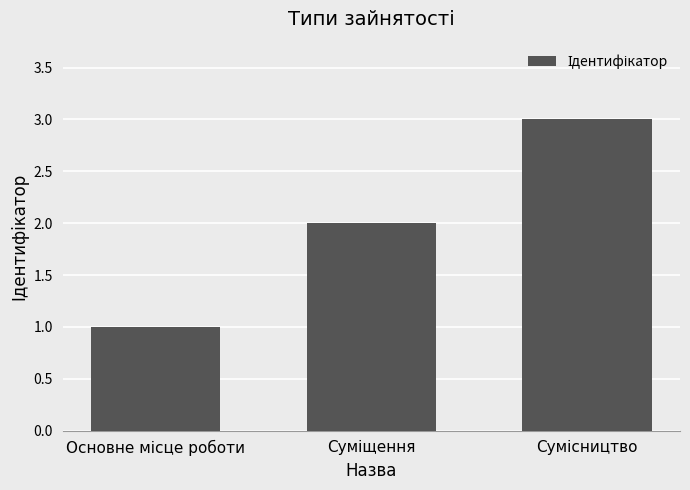

What is the sum of all values?

6